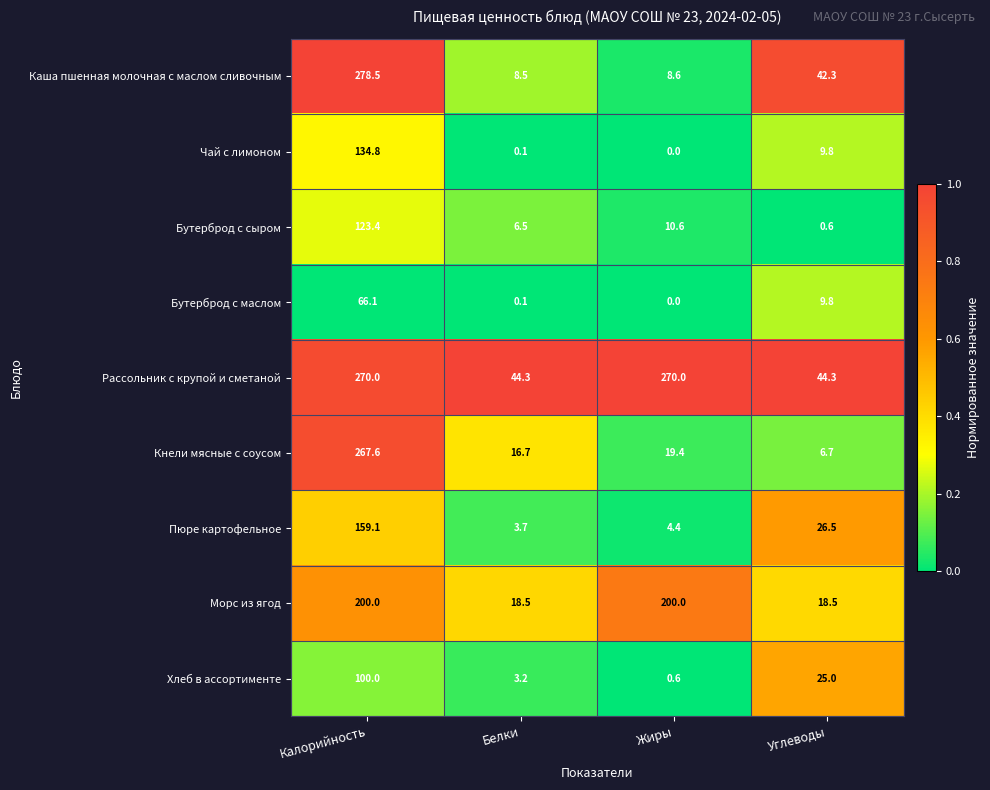

Between Калорийность and Жиры, which series saw the biggest shift?

Каша пшенная молочная с маслом сливочным